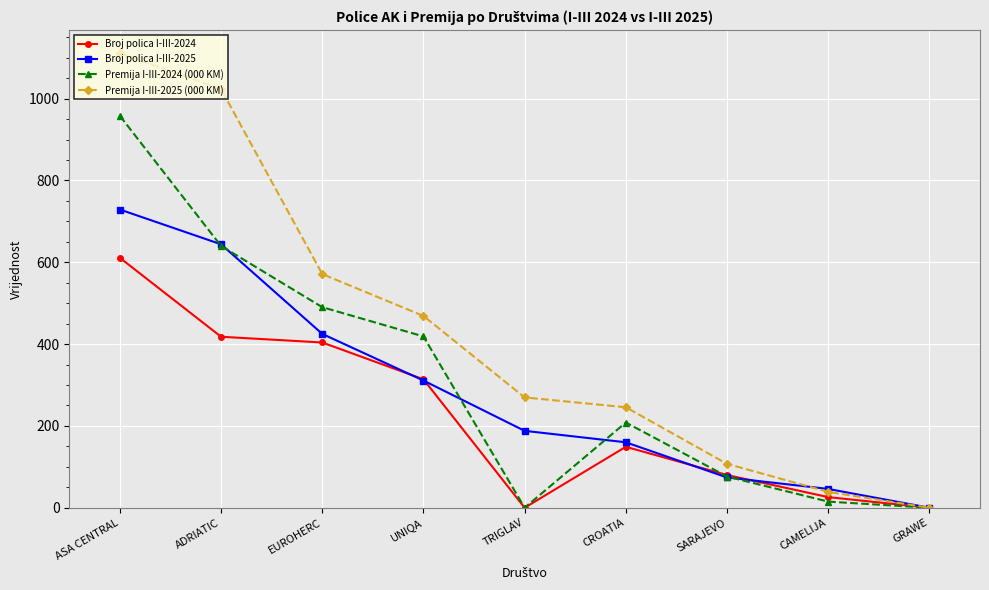

What is the spread (max minus min) of values at ADRIATIC?

605.3